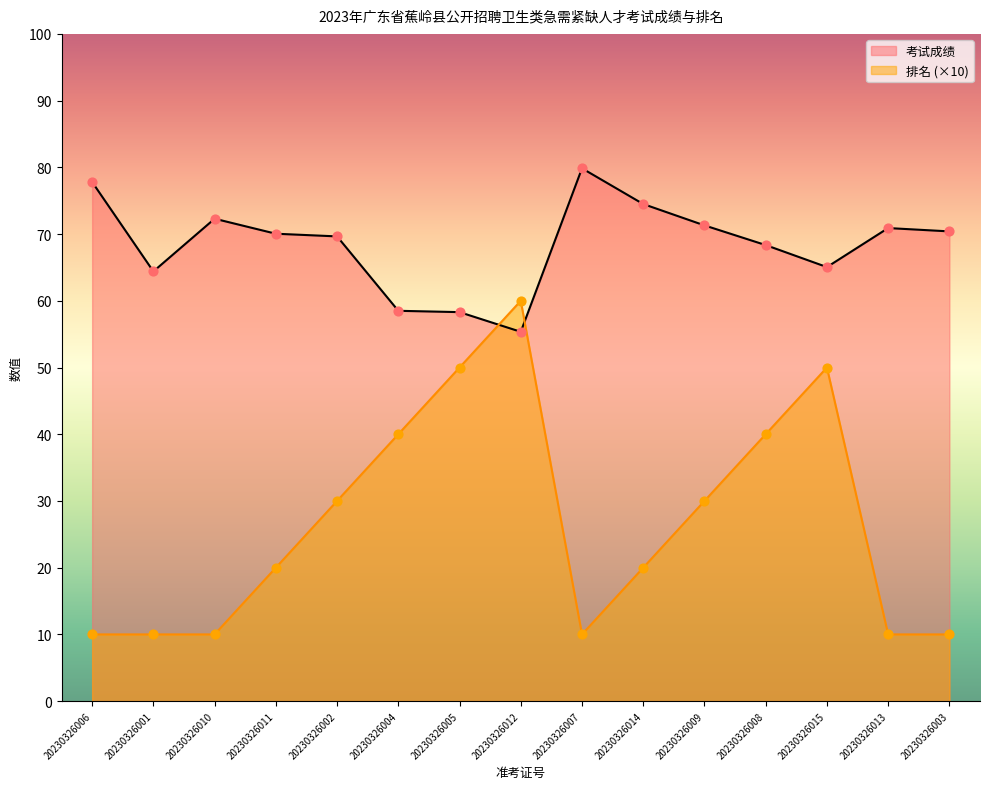

Which series reaches the minimum Y coordinate?

排名